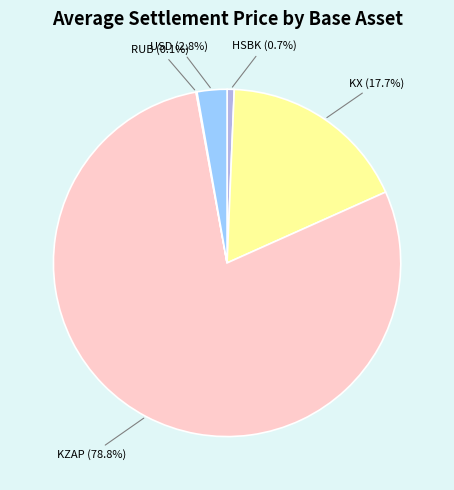

Does any single category account for the majority?

Yes